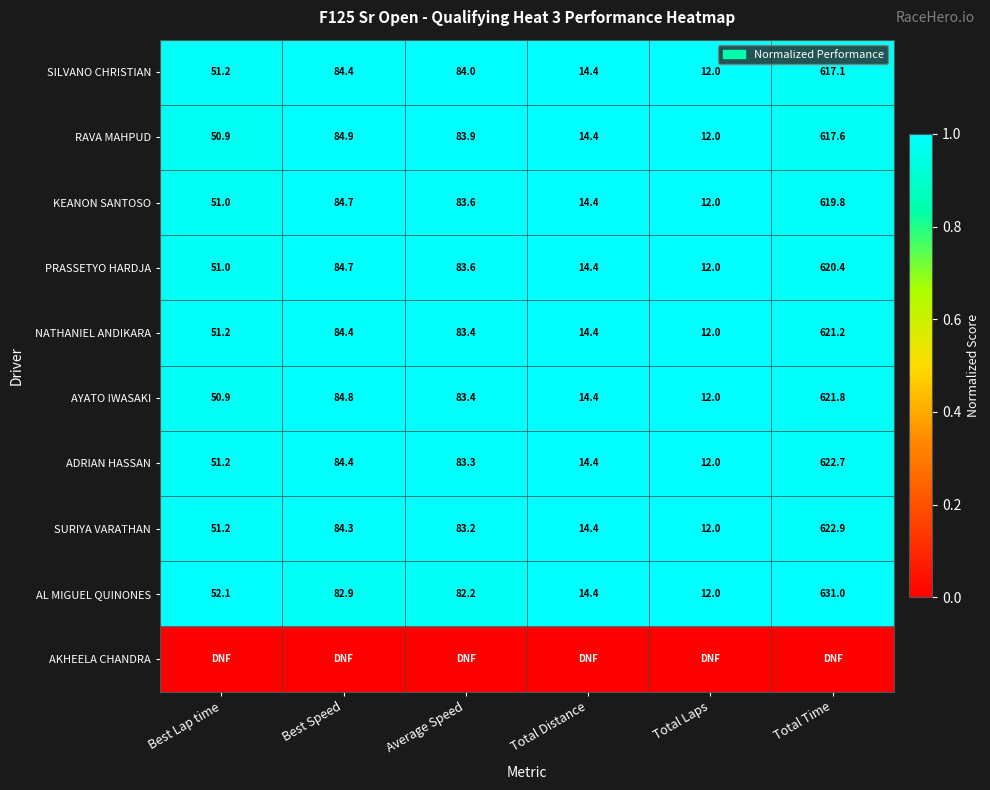

What is the difference between the maximum and minimum values in the RAVA MAHPUD series?

605.6